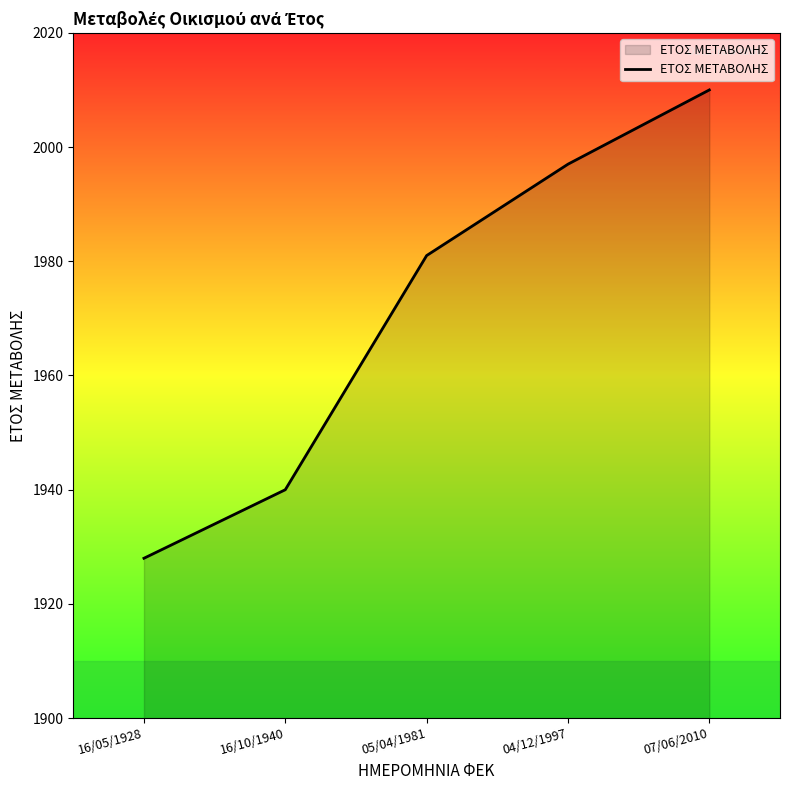

What is the difference between the second highest and second lowest values?

57